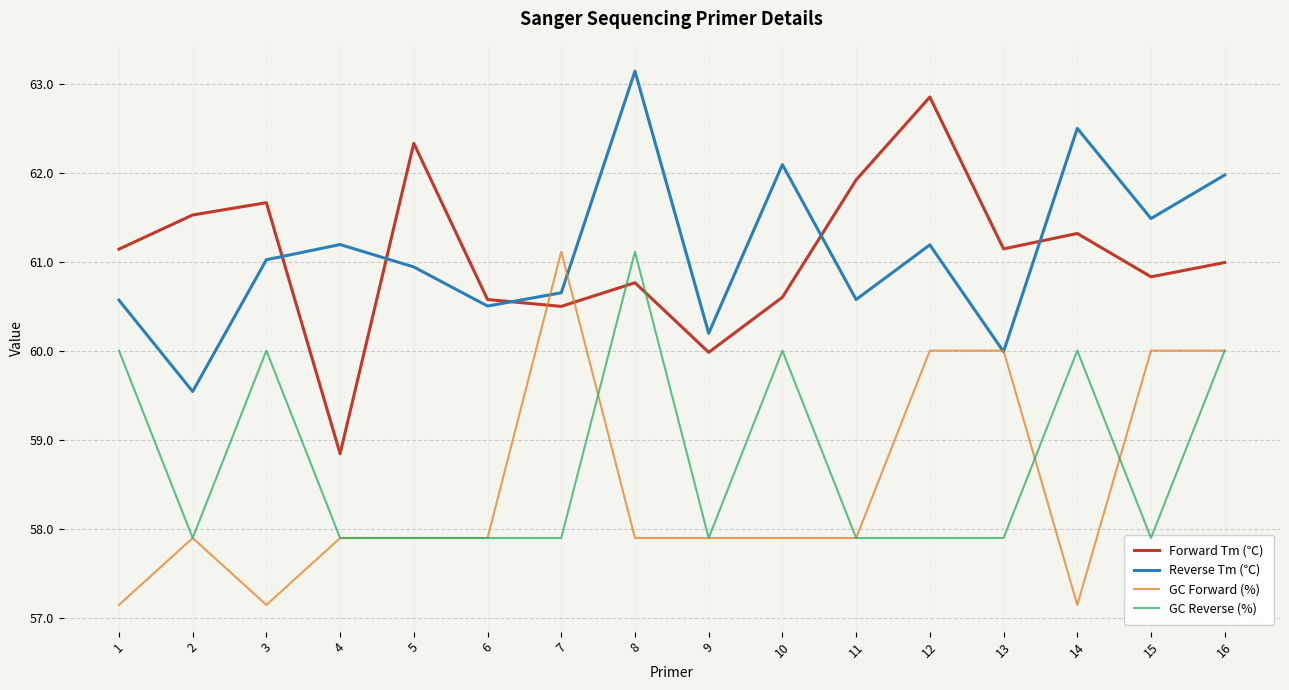

Which series has the largest total across all categories?

Reverse Tm (℃)